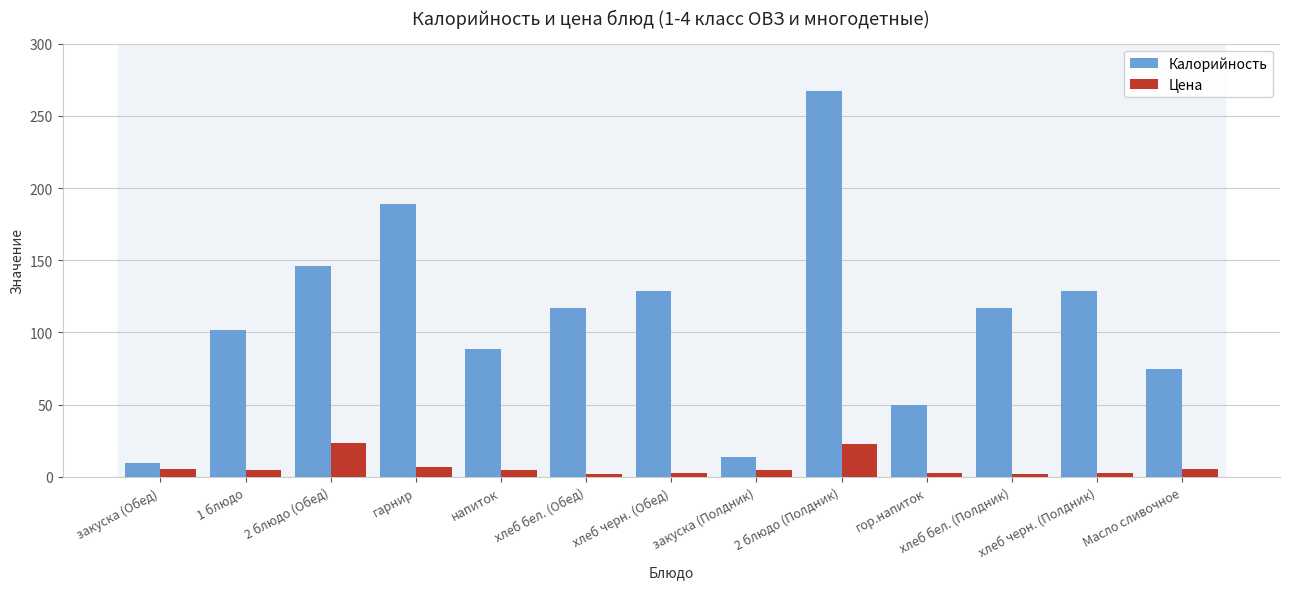

At 1 блюдо, list the series in order from smallest to largest.

Цена, Калорийность